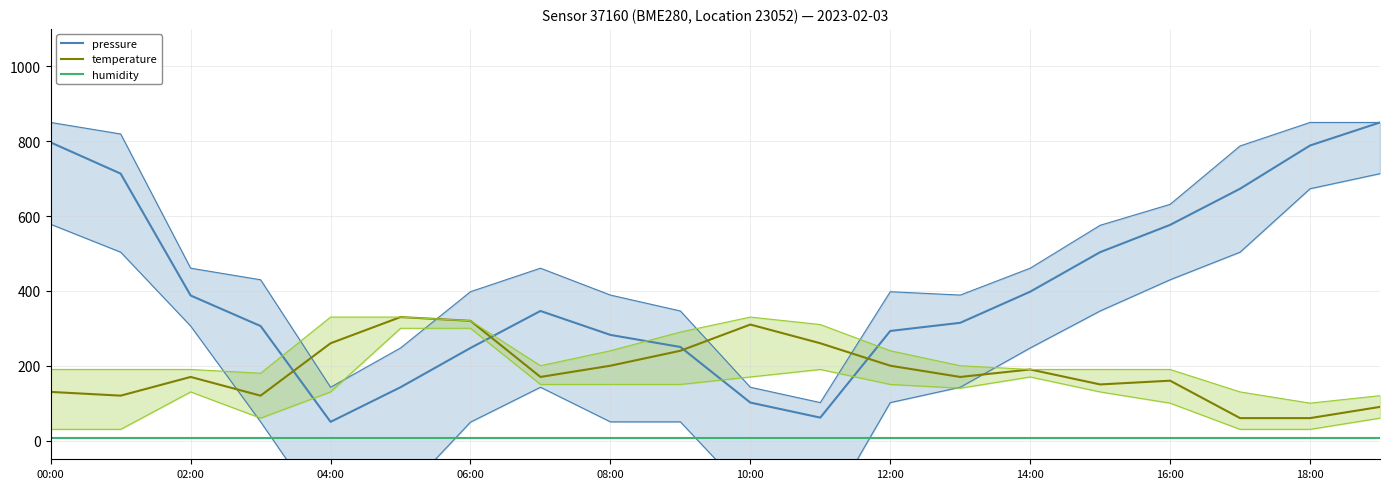

Is the value of humidity at 18 greater than the value of temperature at 14:00?

No